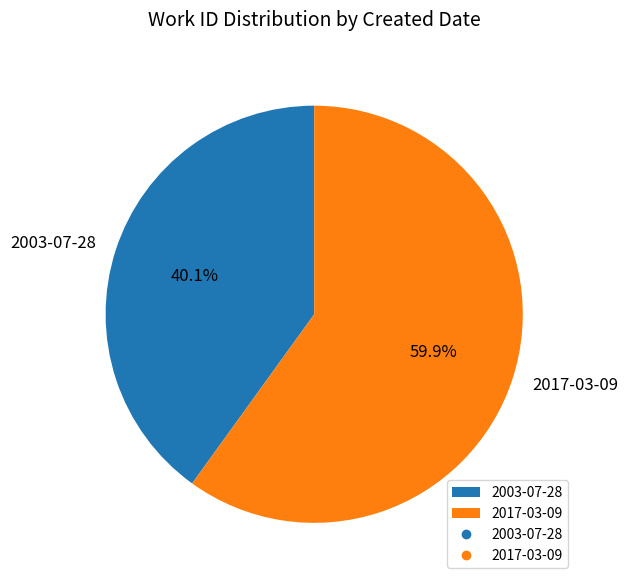

To the nearest percent, what is the difference between the 2017-03-09 and 2003-07-28 slice percentages?

20%